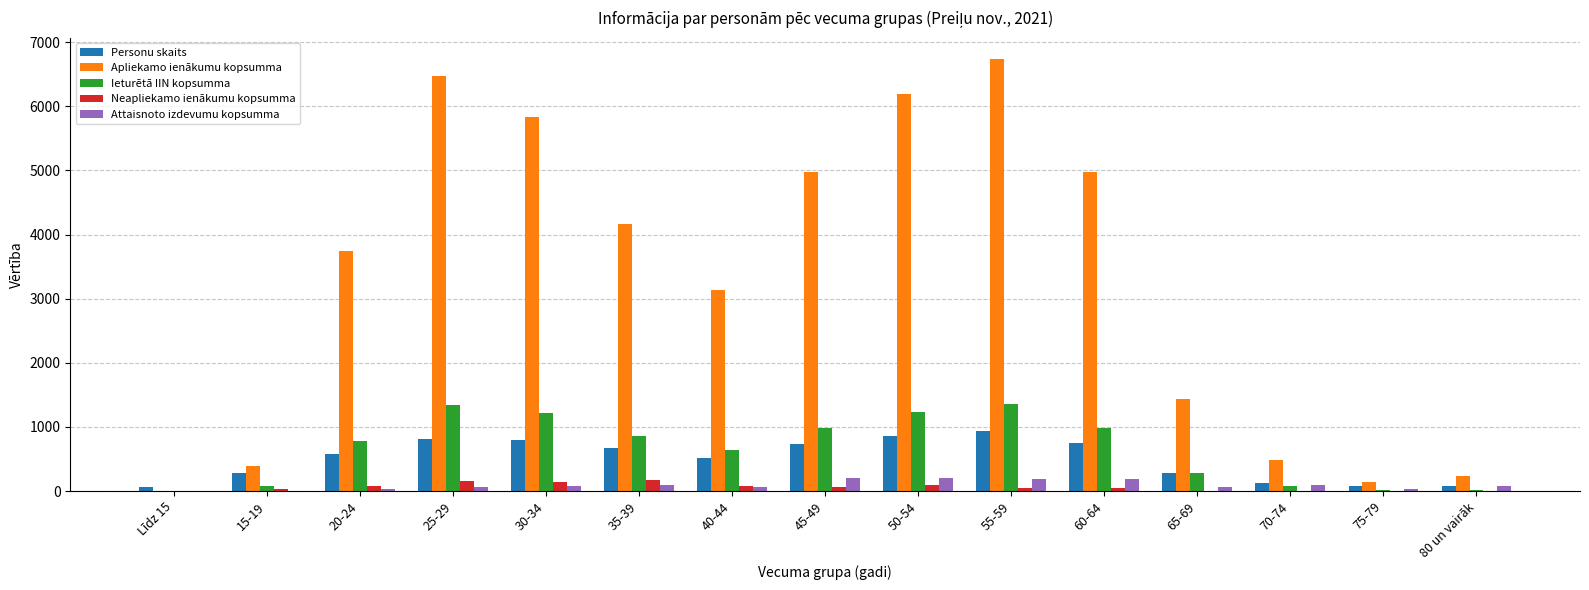

What is the sum of all Neapliekamo ienākumu kopsumma values?

904.0